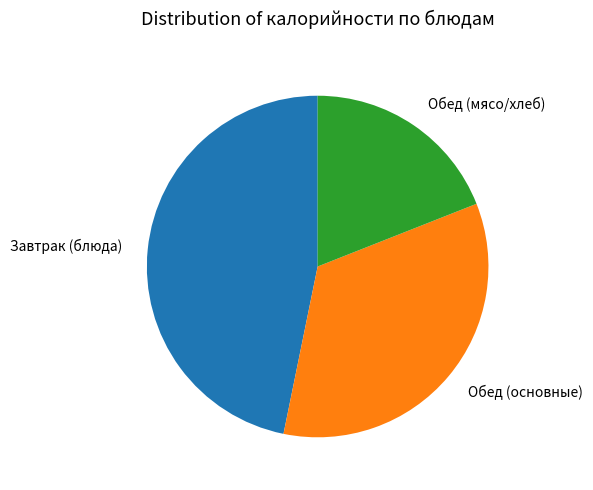

True or false: Обед (мясо/хлеб) accounts for 7% of the total.

False